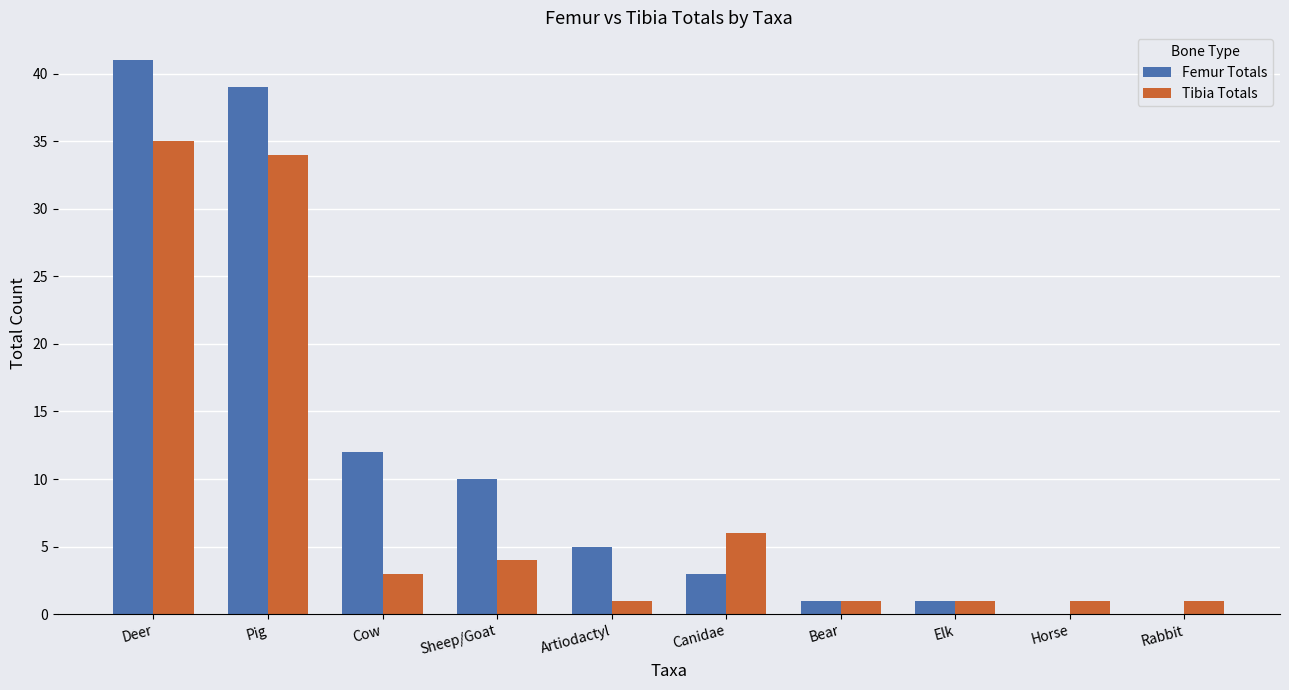

What is the sum of all Femur Totals values?

112